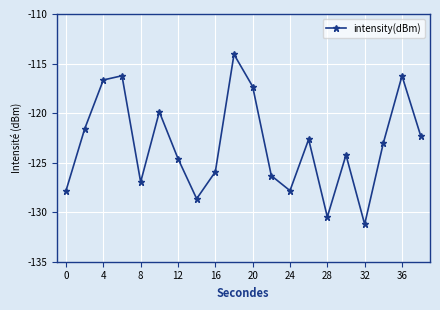

Does the chart display data point markers on the line(s)?

Yes